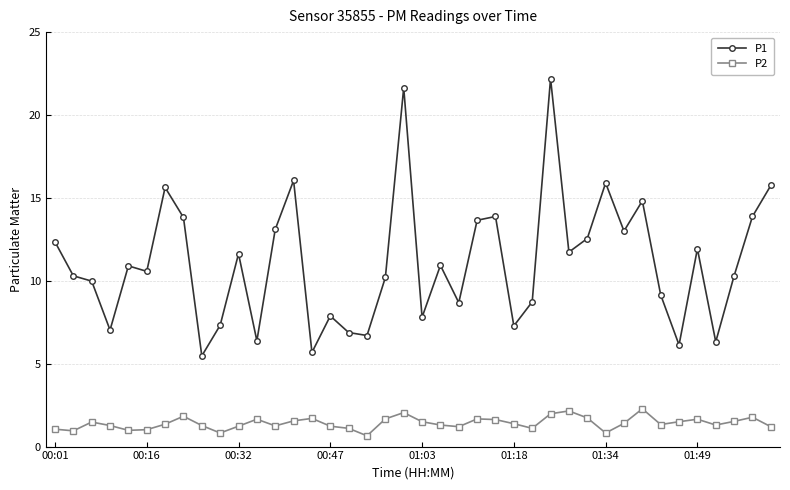

True or false: P1 has more than 1 points higher than both neighbors.

True